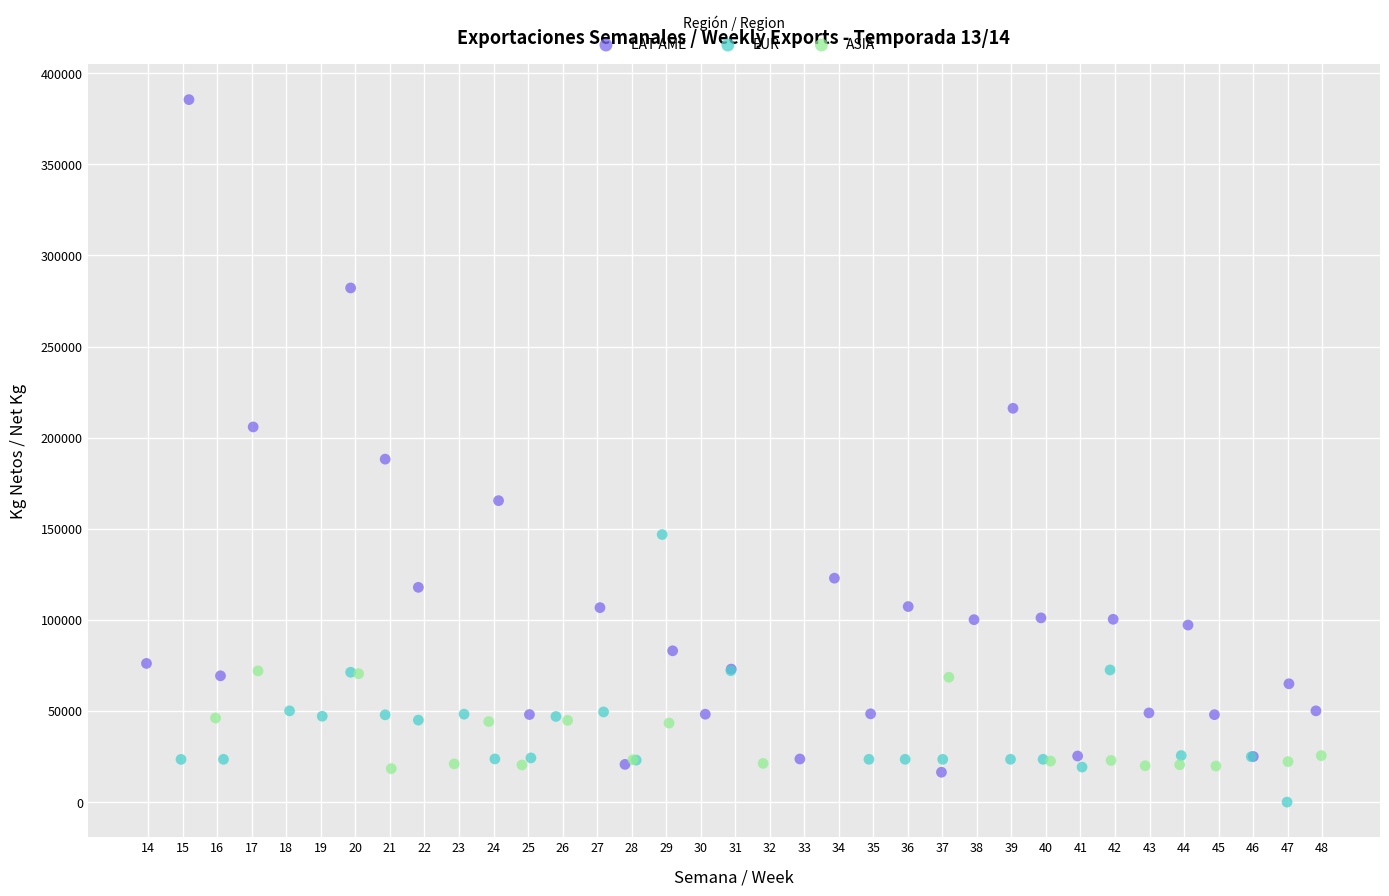

Which series reaches the minimum Y coordinate?

EUR